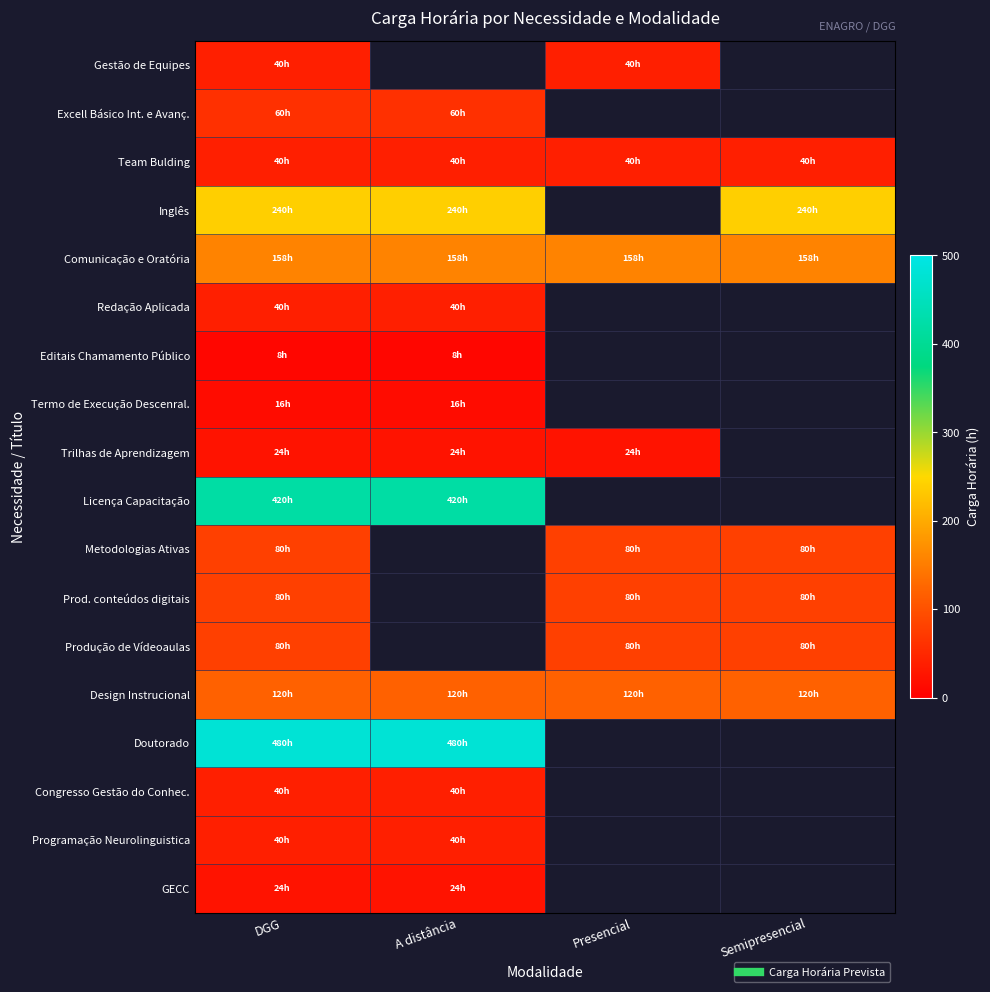

What is the minimum value shown in the chart?

8.0